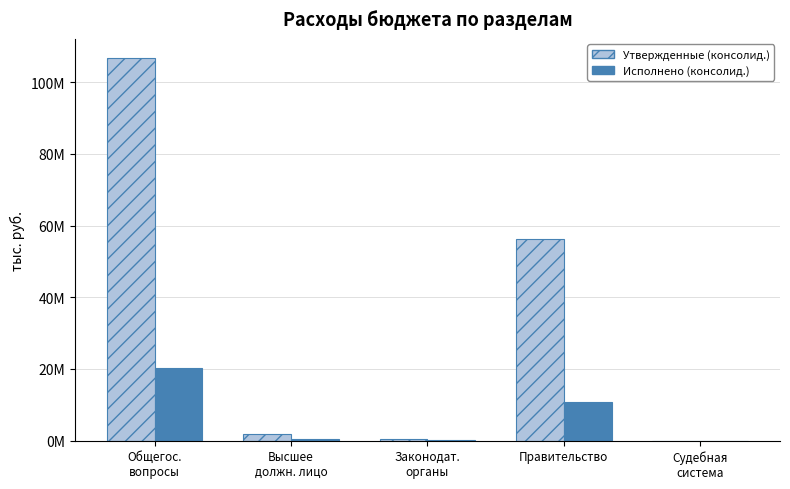

What are all the series names shown in the legend?

Утвержденные (консолид.), Исполнено (консолид.)